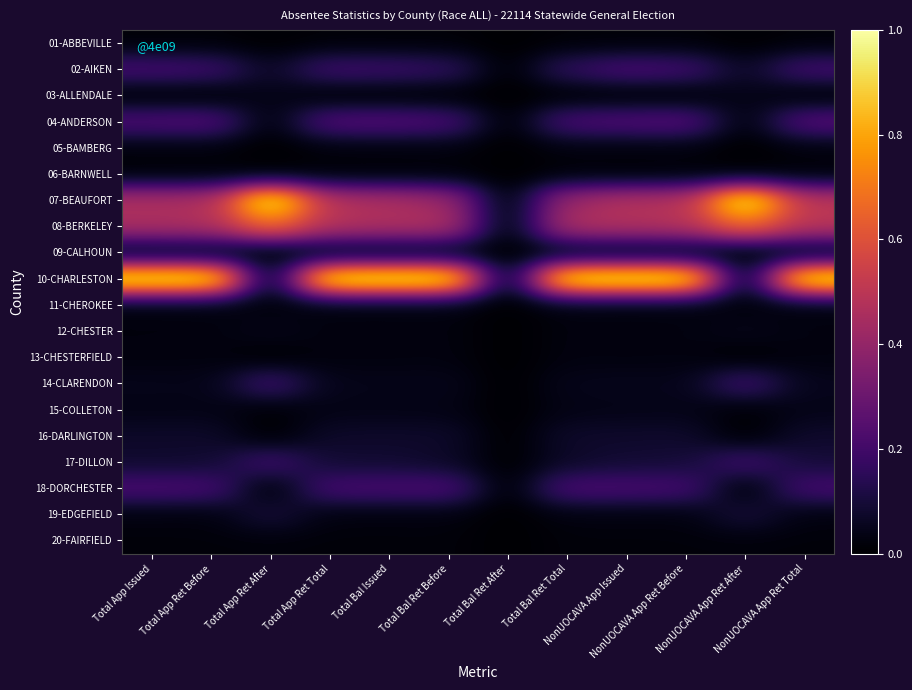

What is the spread (max minus min) of values at Total App Ret Total?

1.0